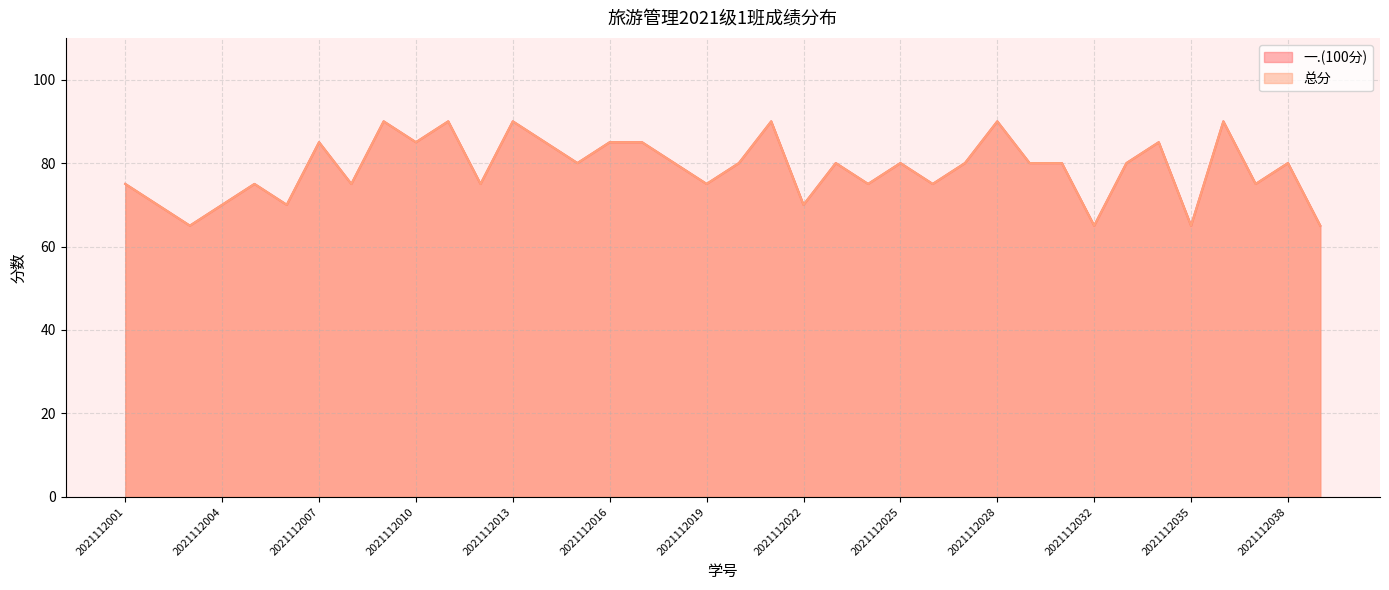

Count the number of data series in this chart.

2